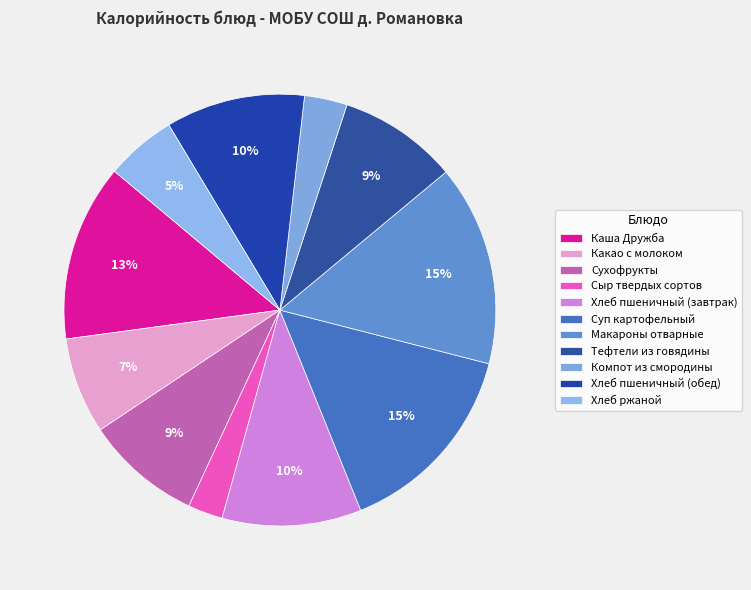

How many slices are in this pie chart?

11